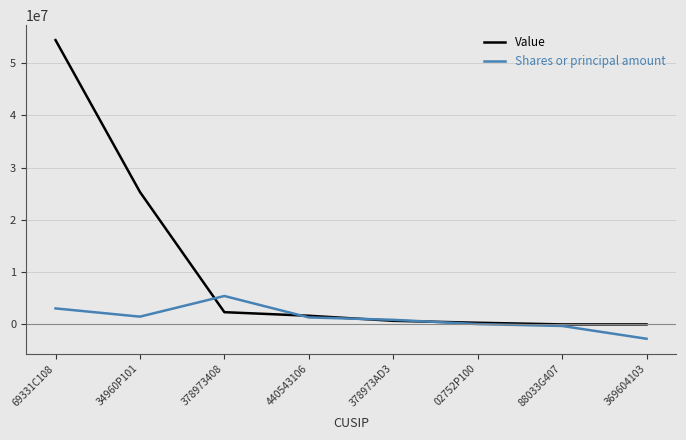

In Shares or principal amount, how many points are lower than both neighbors (excluding endpoints)?

1